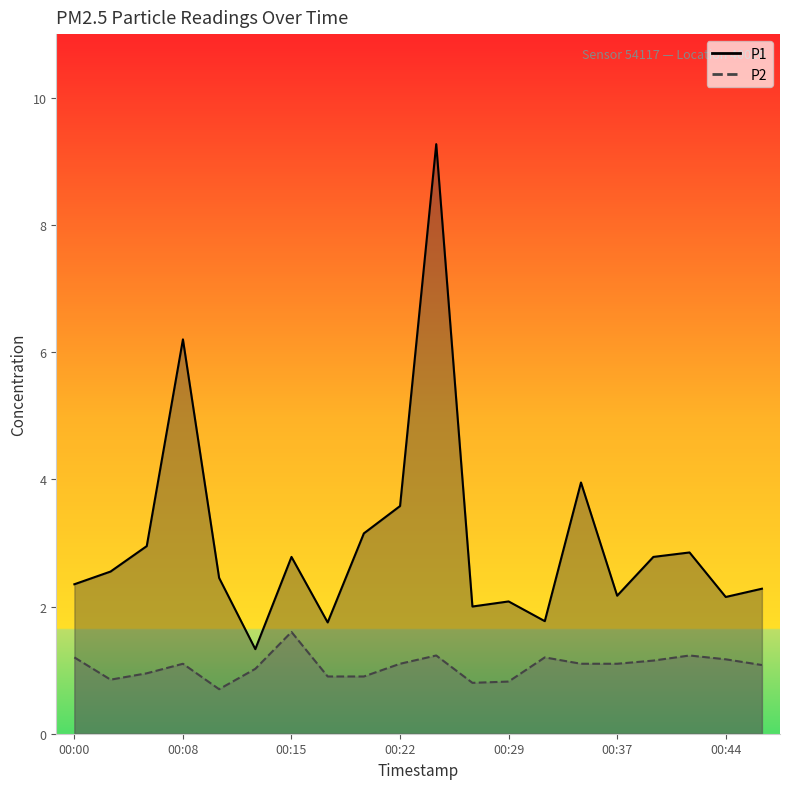

True or false: P1 and P2 cross at least once.

False